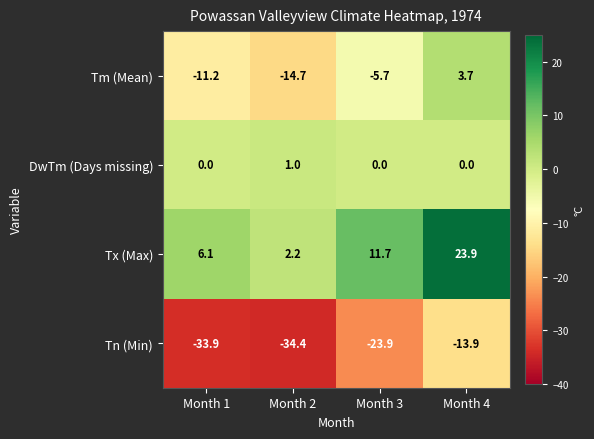

Between Month 1 and Month 4, which series saw the biggest shift?

Tn (Min)